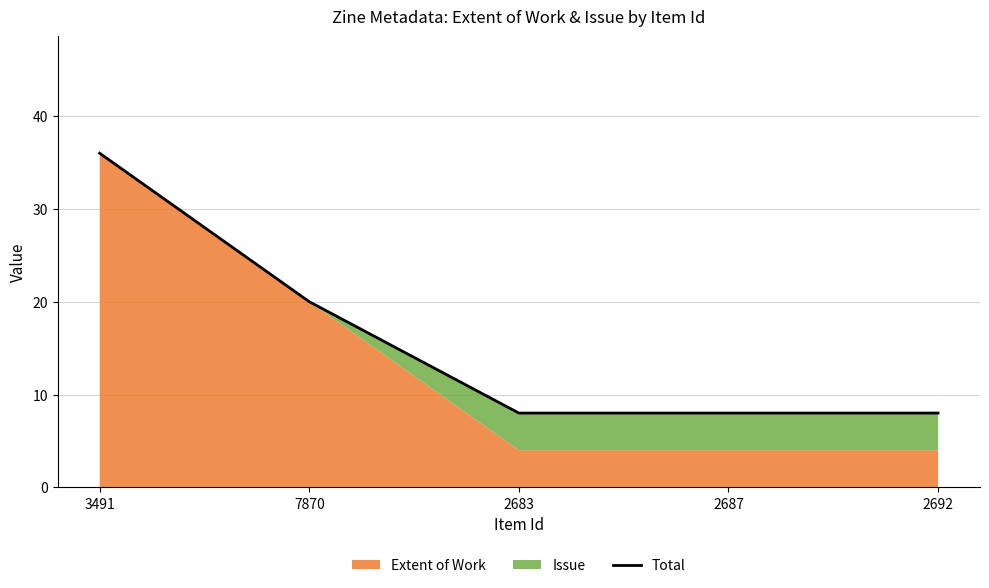

What is the ratio of the value at 7870 to the value at 2692?

2.5